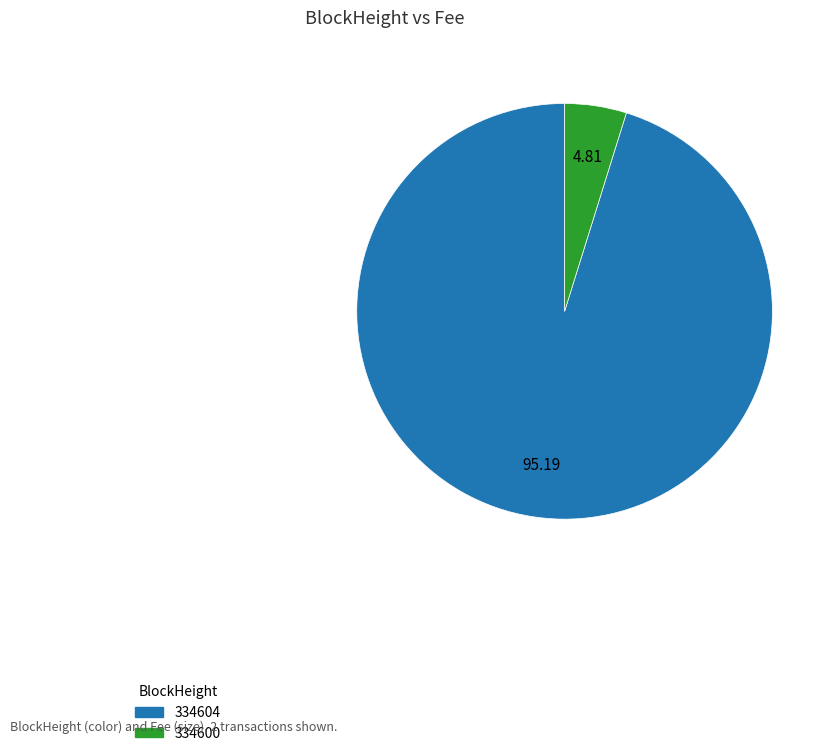

Do 334600 and 334604 together represent more than half of the pie?

Yes